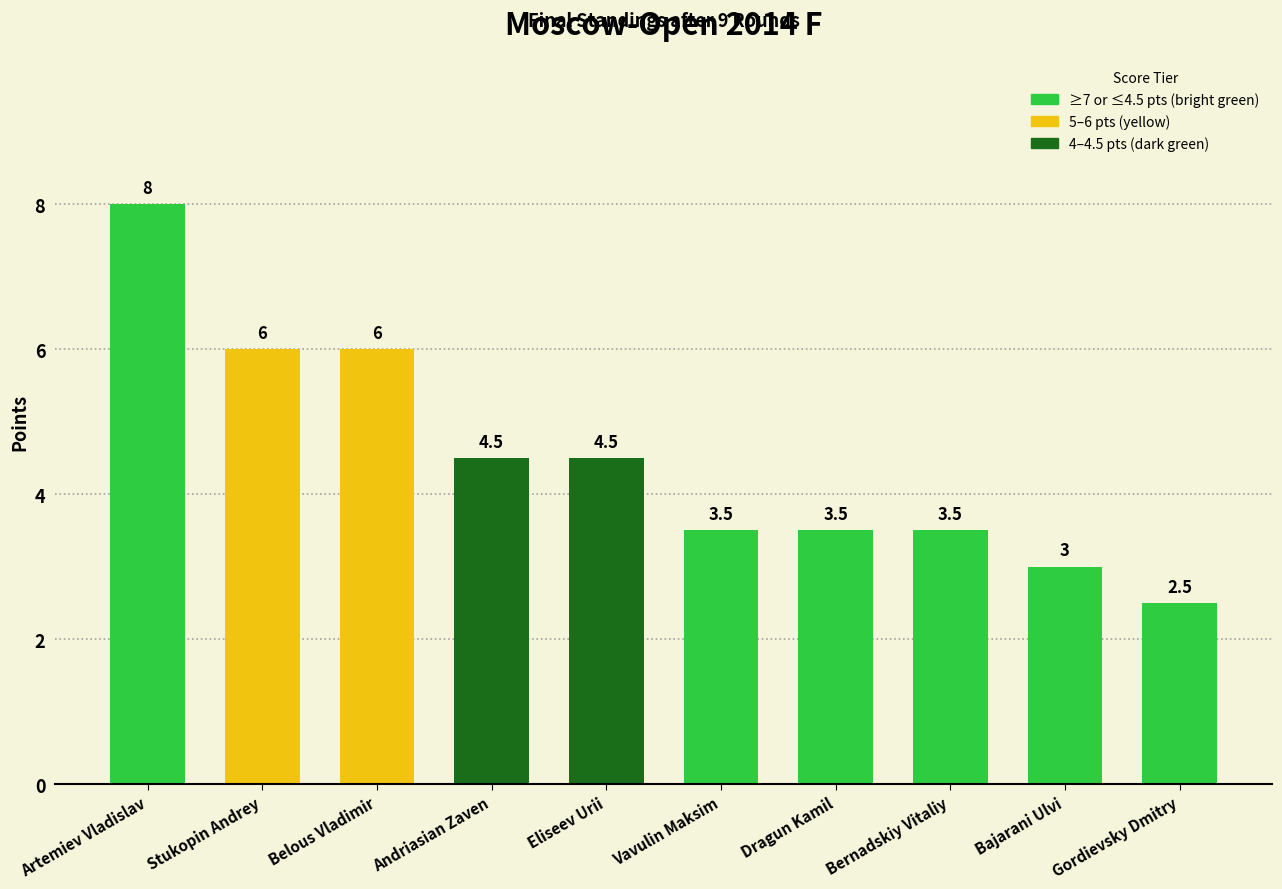

What is the difference between the maximum and minimum values?

5.5